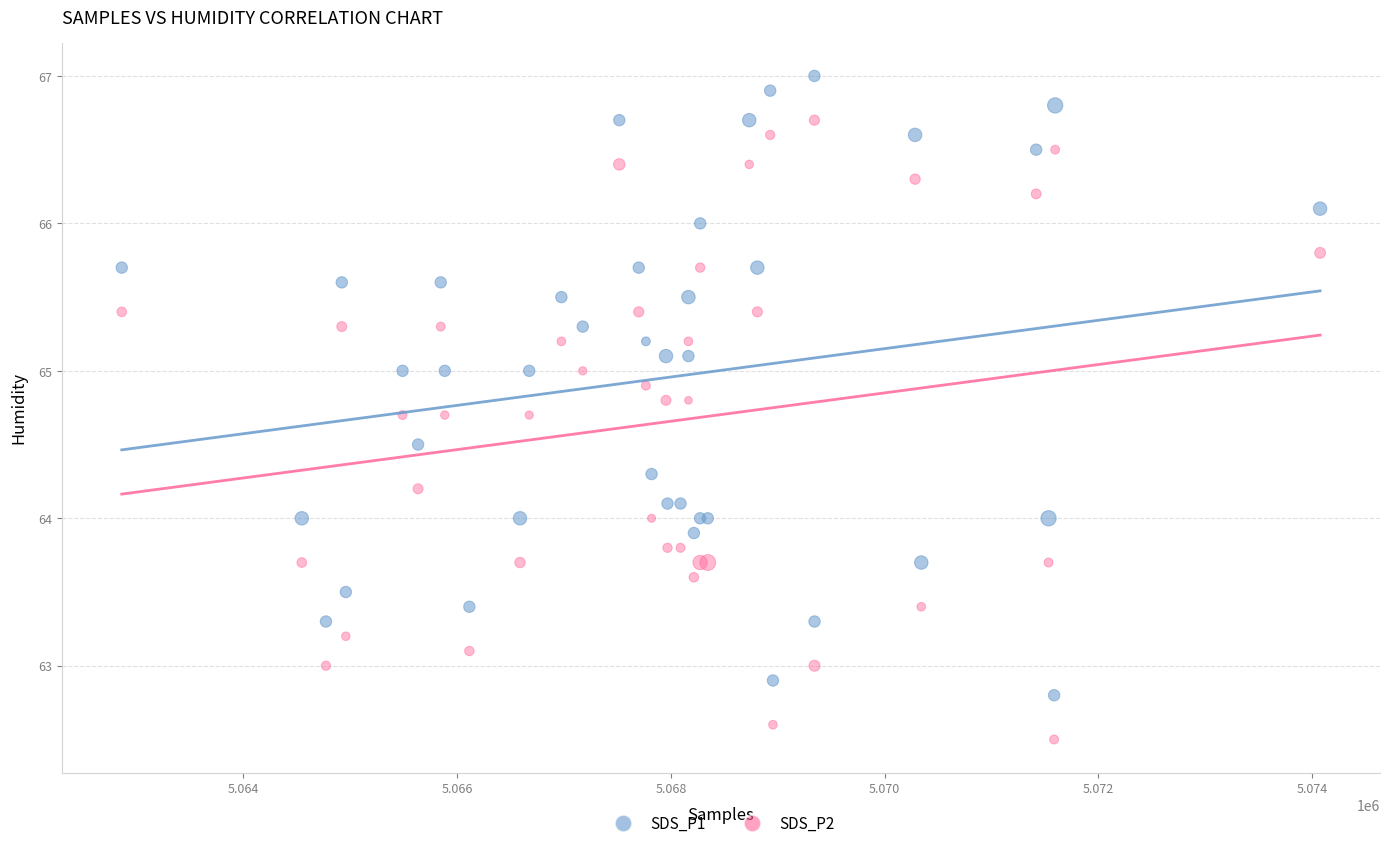

What is the X range (max minus min) for the scatter plot?

11214.0